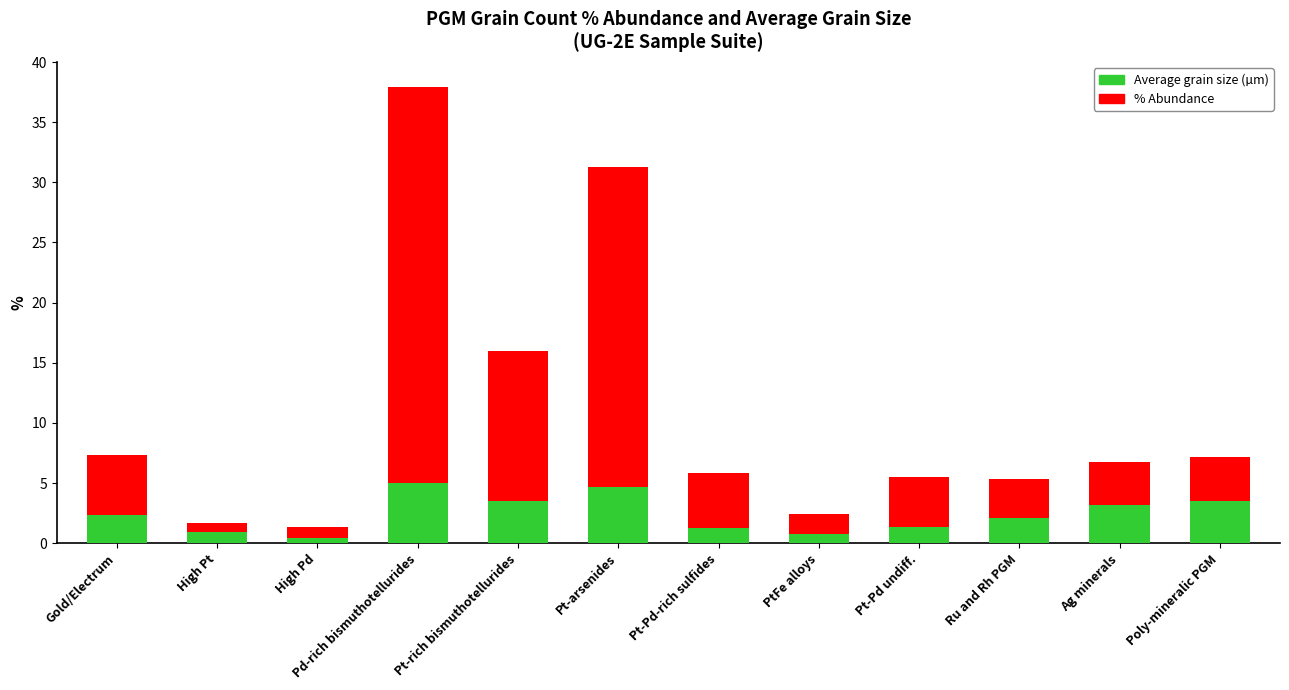

Does the chart contain any negative values?

No